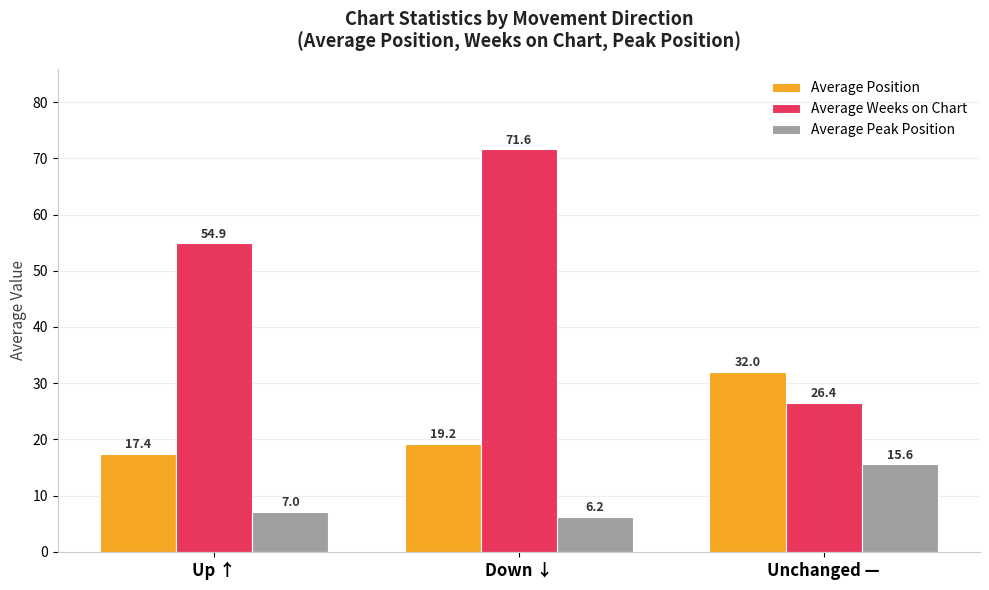

Where does the Average Position series first go above 19?

Down ↓